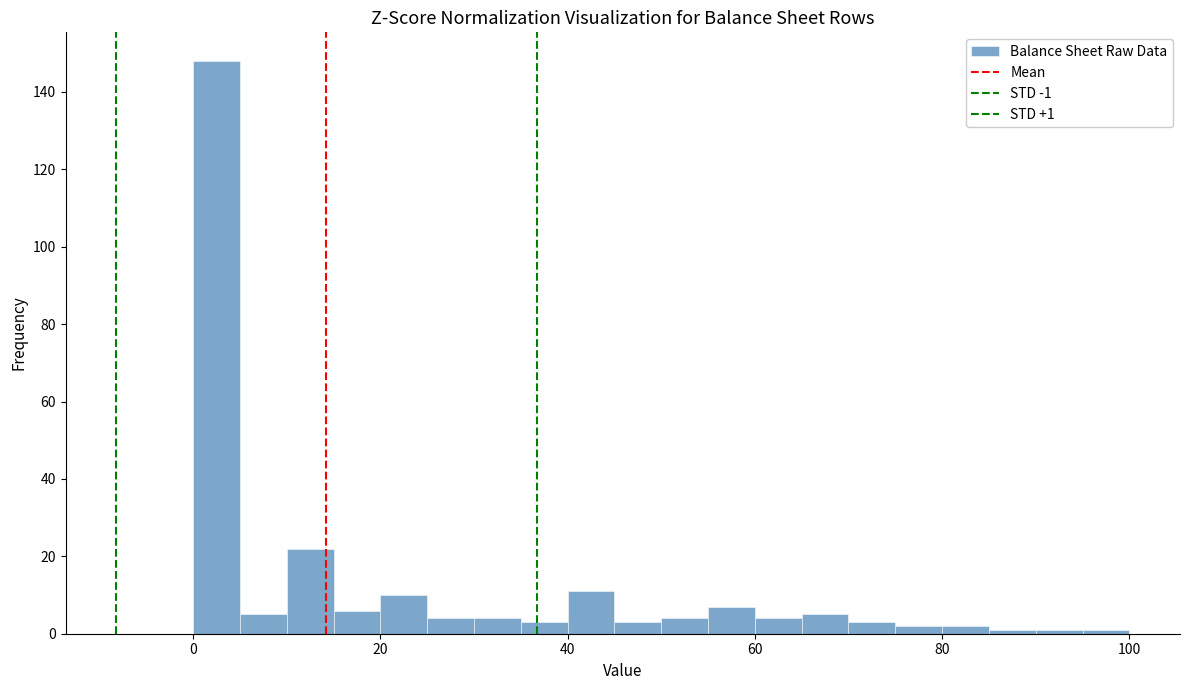

Read against the x-axis, roughly where is the centre of the tallest bar?

2